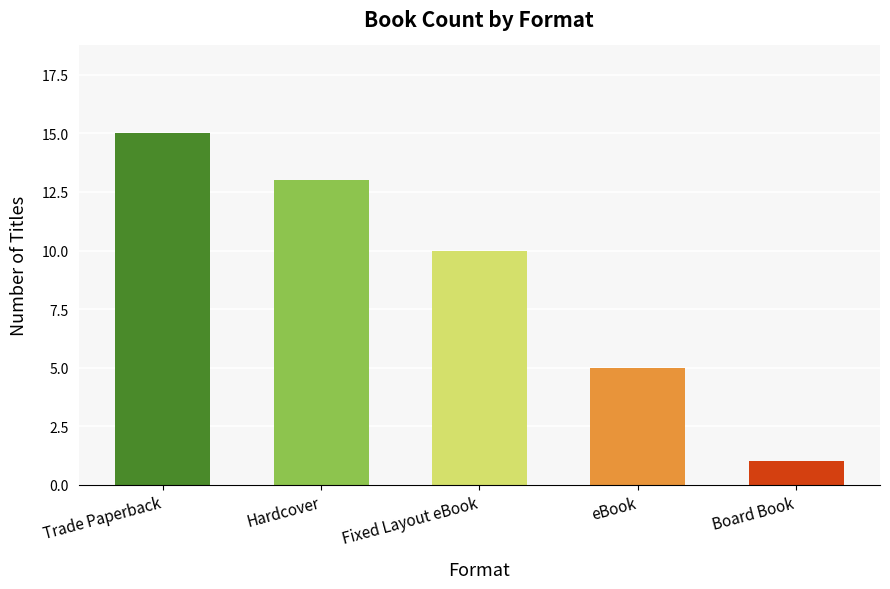

What is the difference between the second highest and minimum values?

12